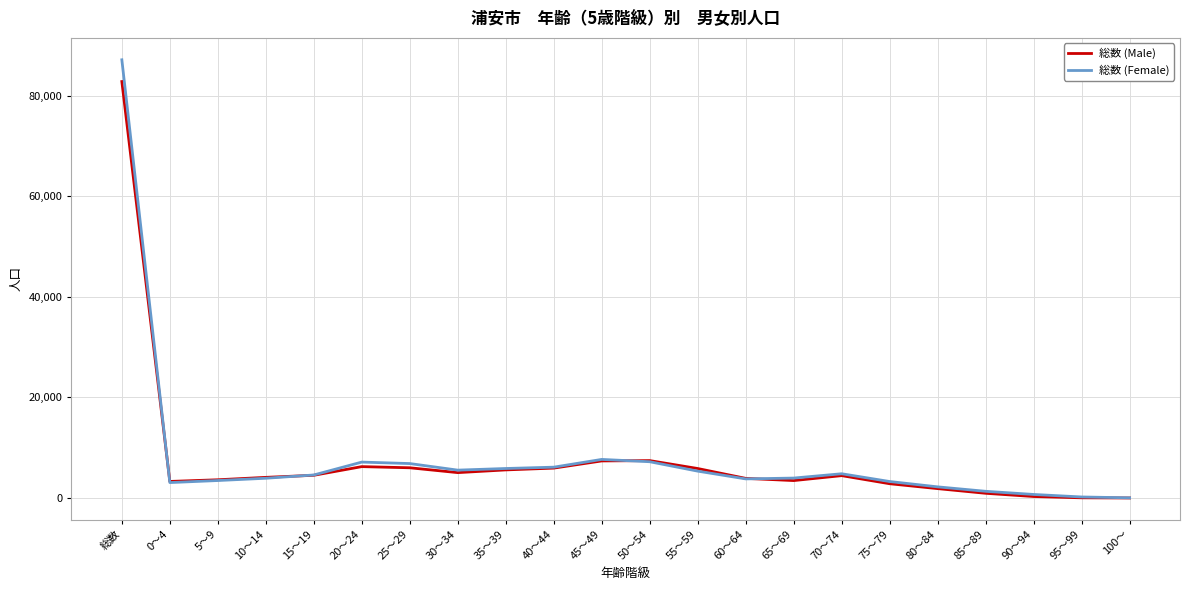

Is the value of 総数 (Female) at 10～14 greater than the value of 総数 (Male) at 95～99?

Yes